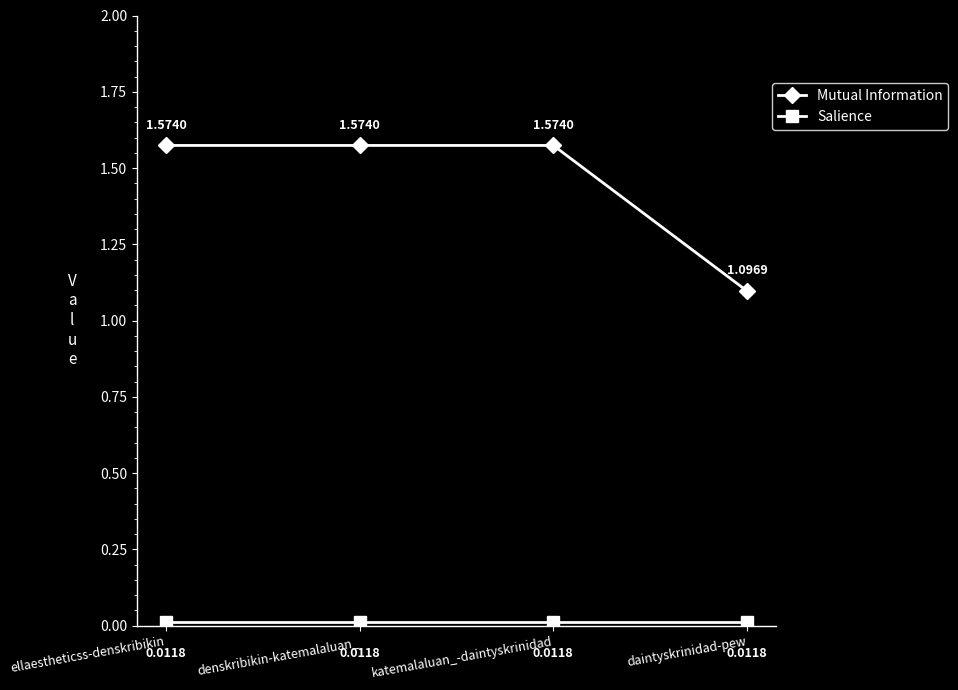

Which series has the largest total across all categories?

Mutual Information